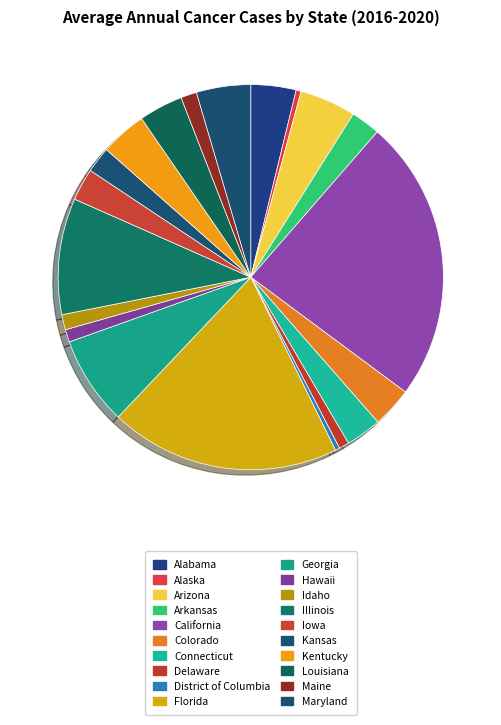

Does Illinois represent more than half of the total?

No